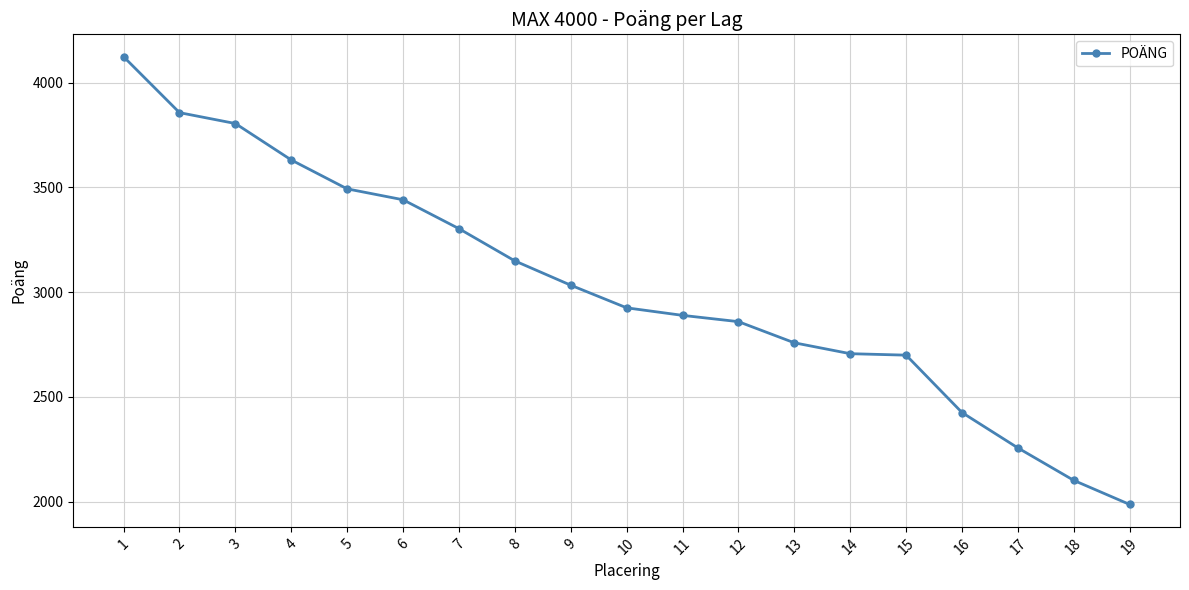

What is the change in value from 7 to 14?

-597